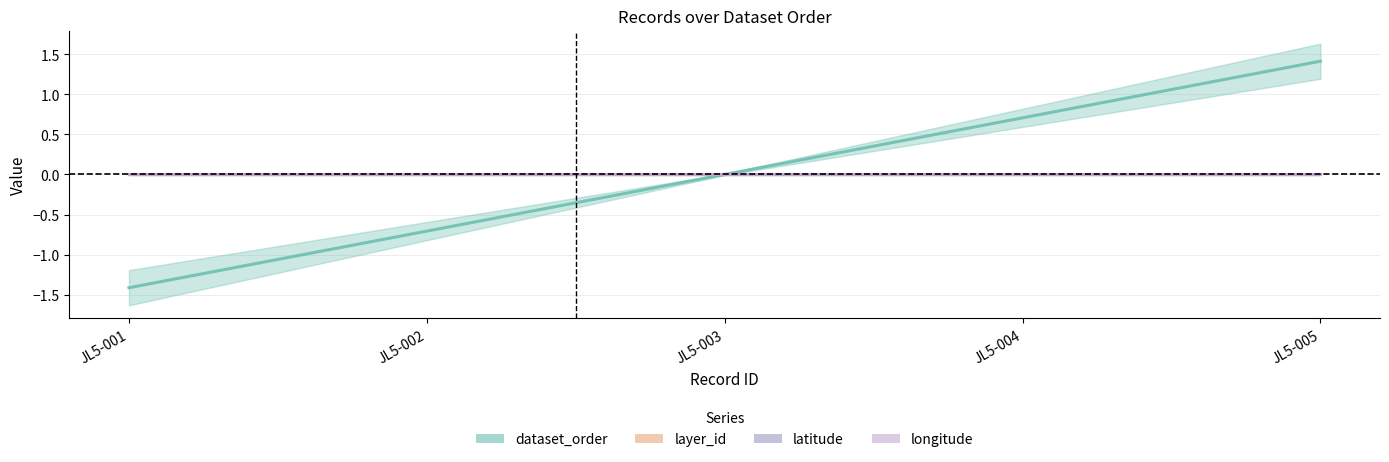

Rank the series by their maximum value, from lowest to highest.

layer_id, latitude, longitude, dataset_order